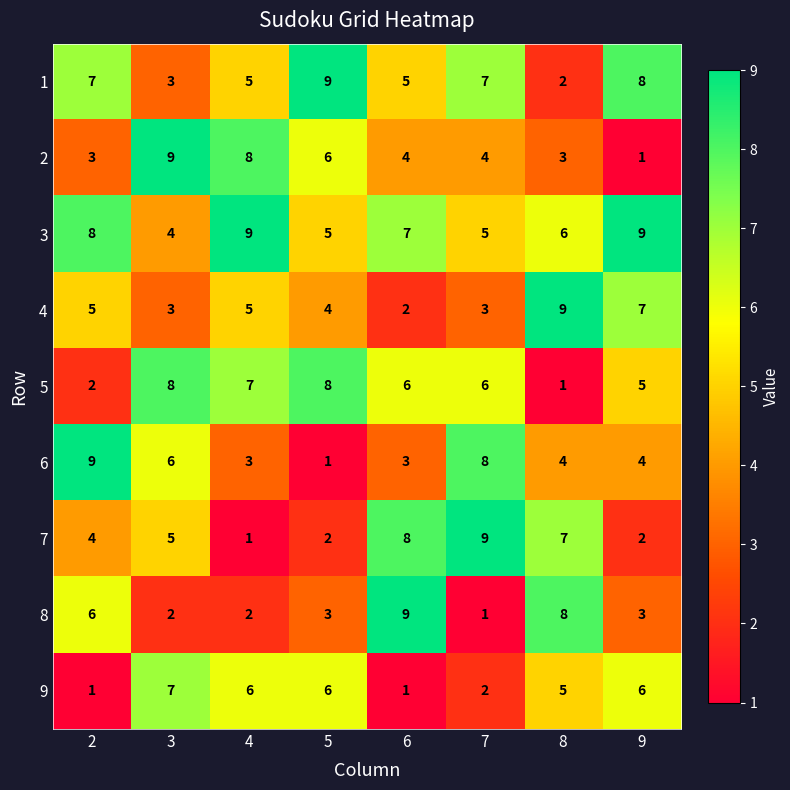

How many 8 values are between 2 and 8?

6